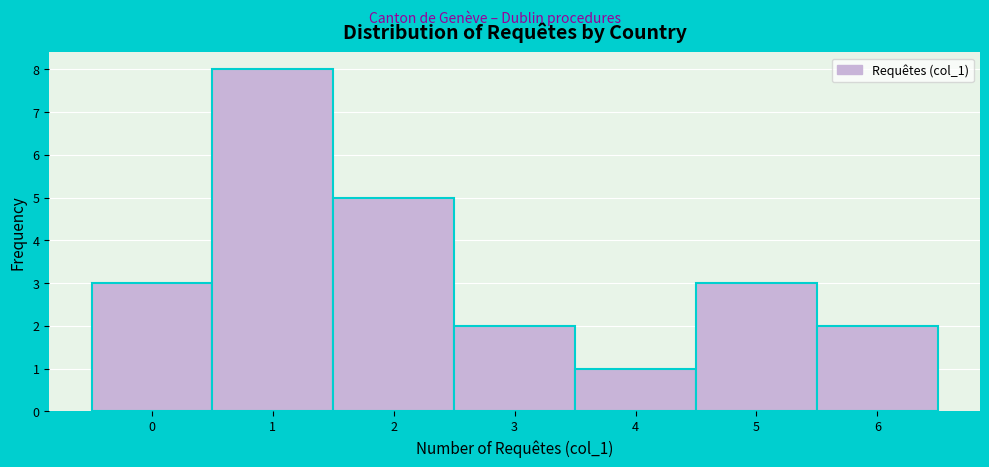

How tall is the bar that spans 3.5 to 4.5 on the x-axis? The values are not printed on the chart, so give them approximately, as read against the axis.

1